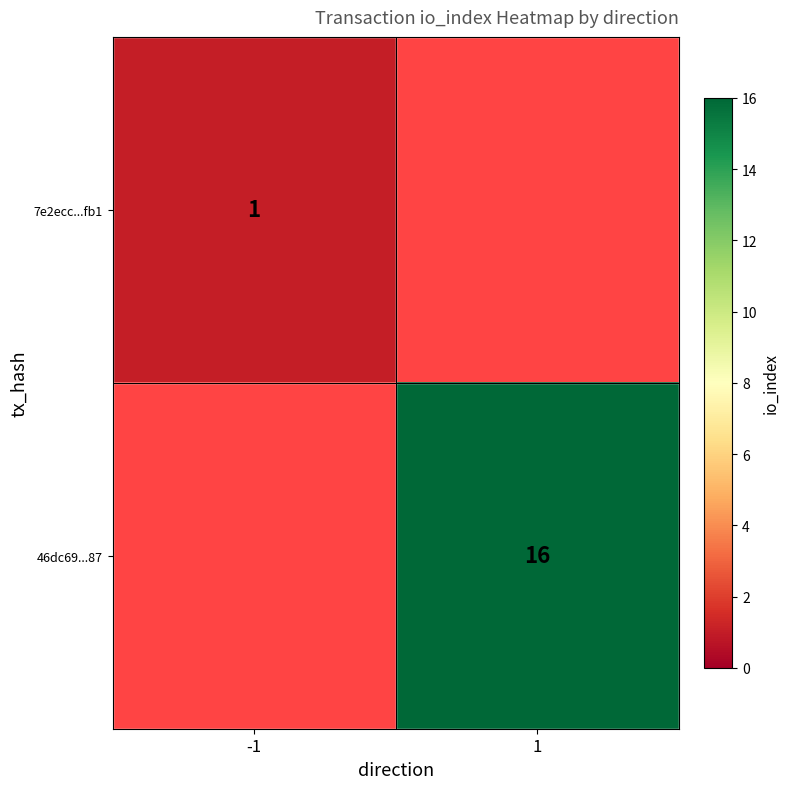

Is the value of 7e2ecc...fb1 at -1 greater than the value of 46dc69...87 at 1?

No